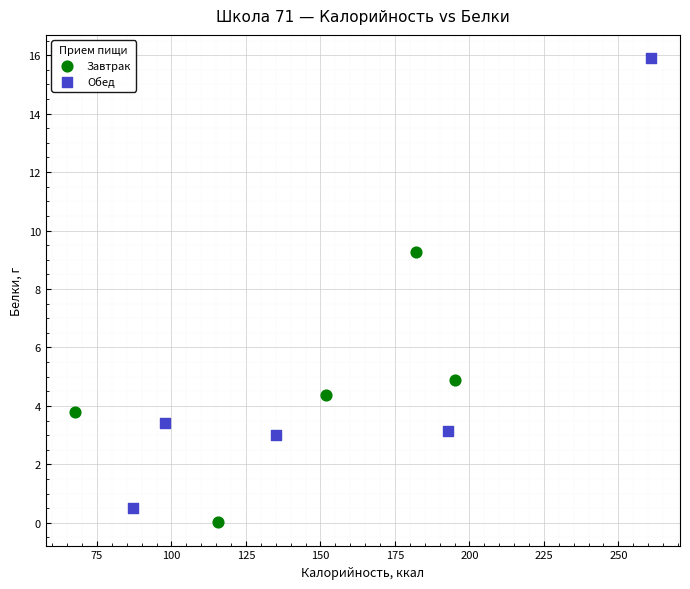

Which series reaches the maximum Y coordinate?

Обед